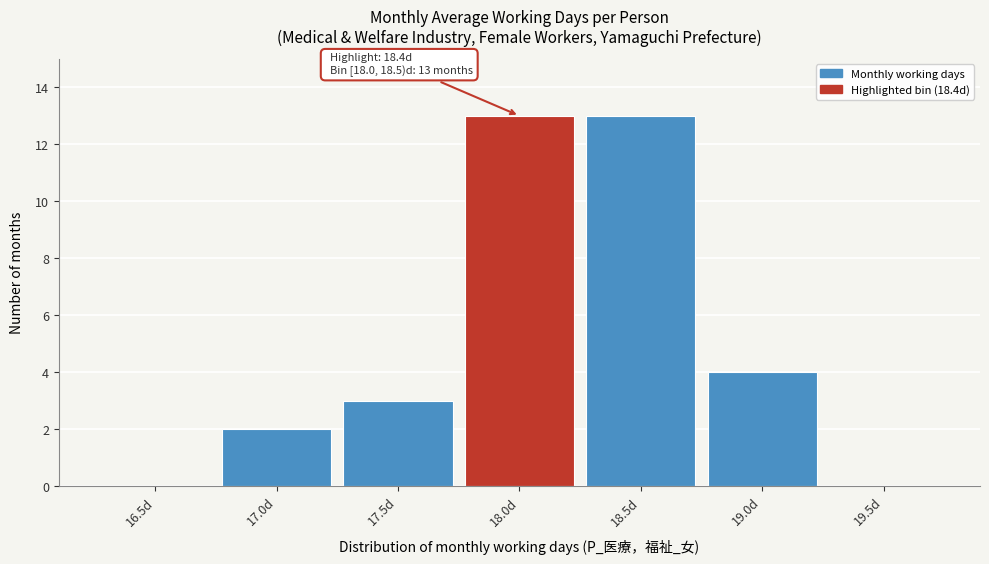

Reading left to right, list all the values displayed in this chart.

16.5d=0	17.0d=2	17.5d=3	18.0d=13	18.5d=13	19.0d=4	19.5d=0